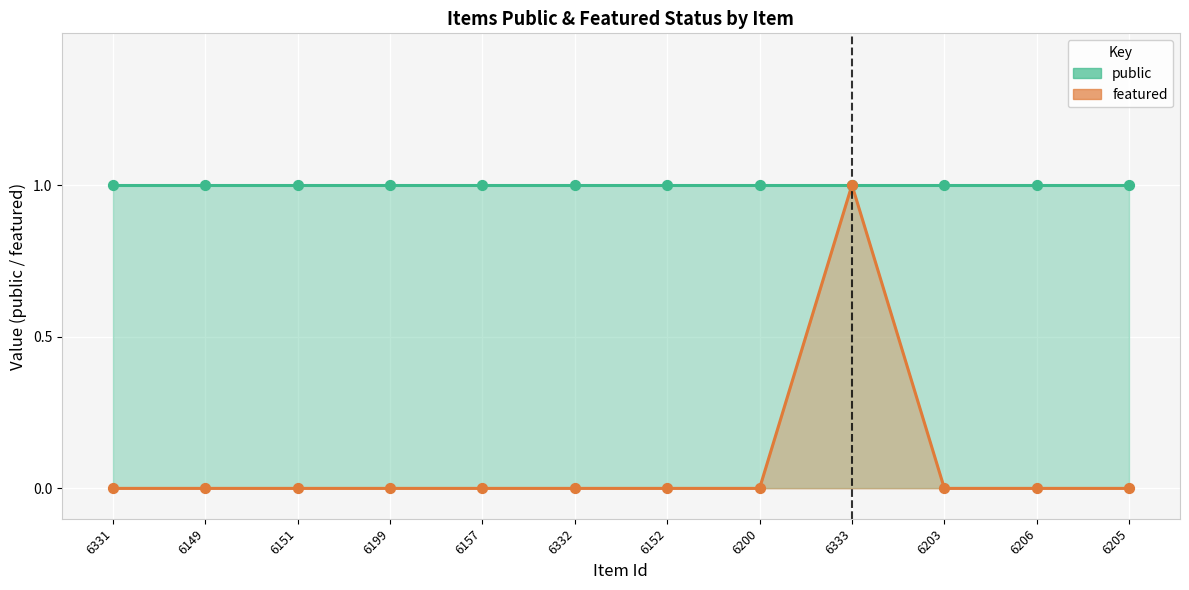

What is the total value across all series at 6203?

1